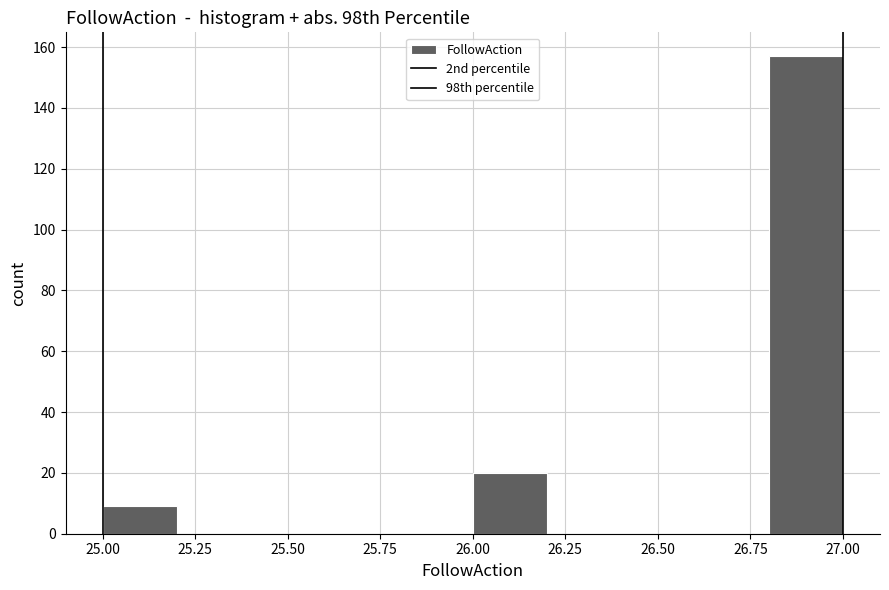

What is the height of the bar covering 26.8 to 27.0 on the x-axis? The values are not printed on the chart, so give them approximately, as read against the axis.

158